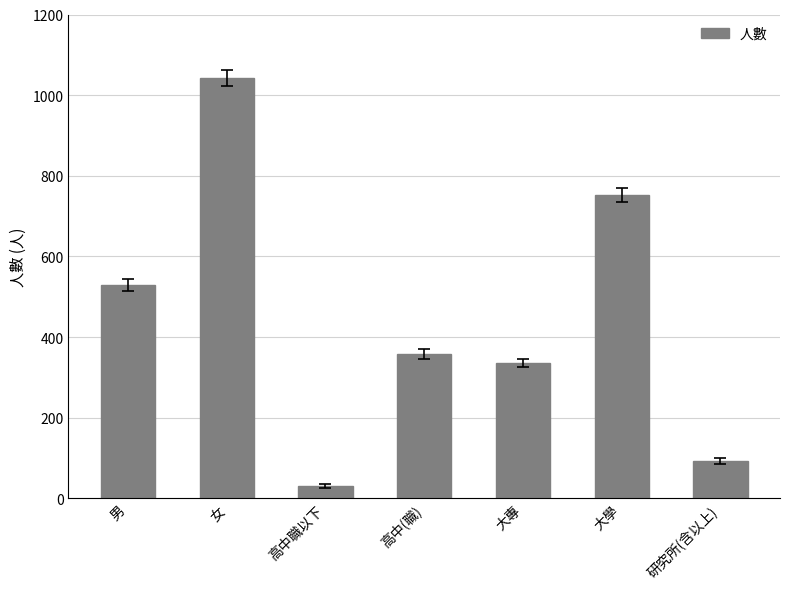

The value at 高中(職) is 358. True or false?

True